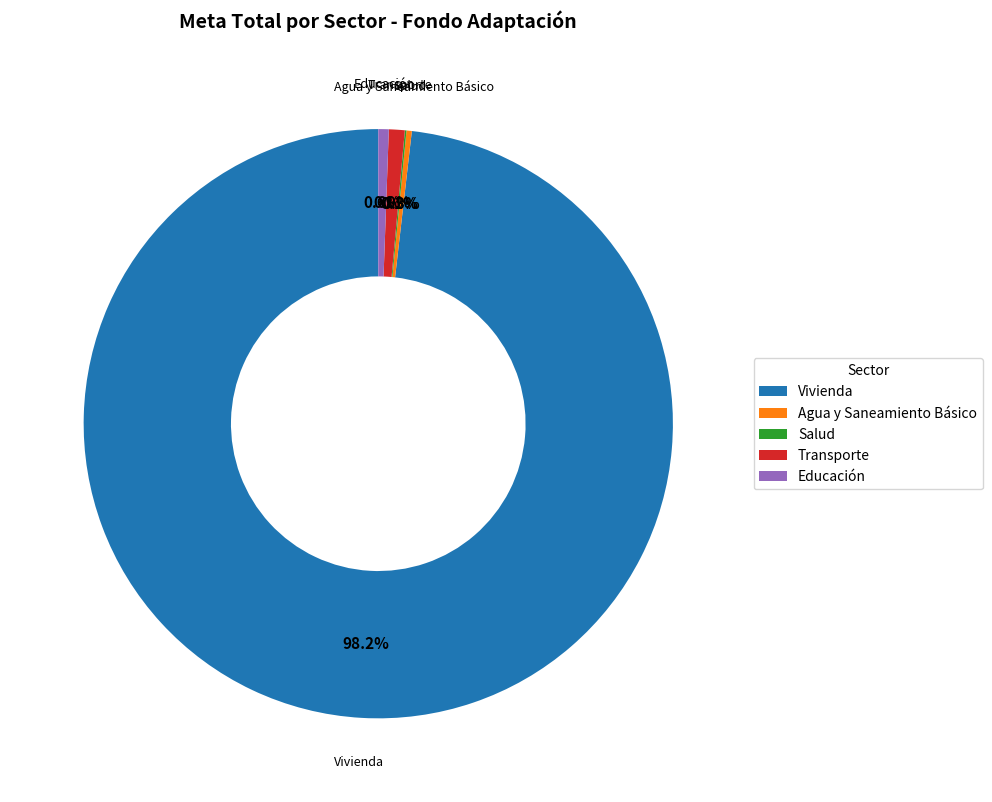

Is Vivienda the majority of the pie?

Yes